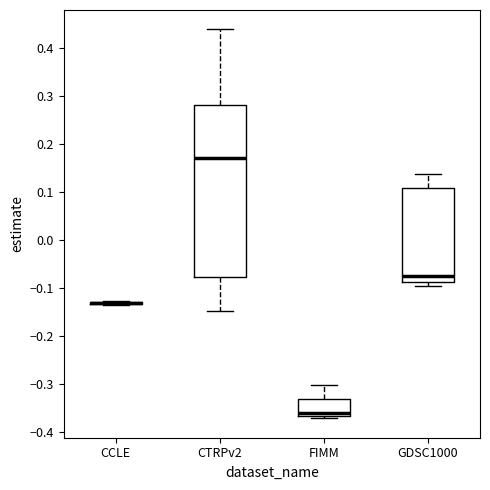

Which box is the tallest, from its lower edge to its upper edge?

CTRPv2